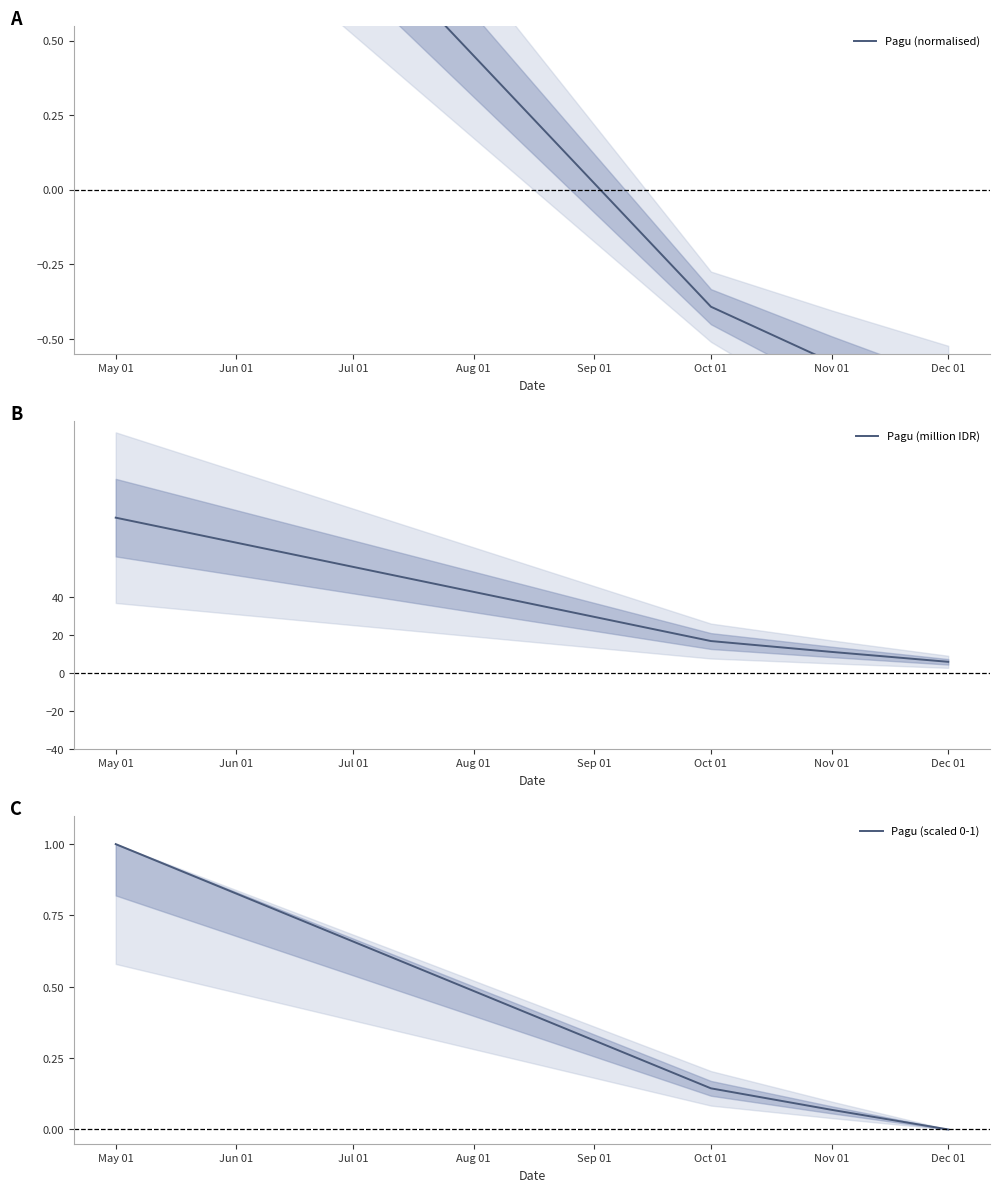

True or false: Pagu (million IDR) has more than 1 interior local peaks.

False